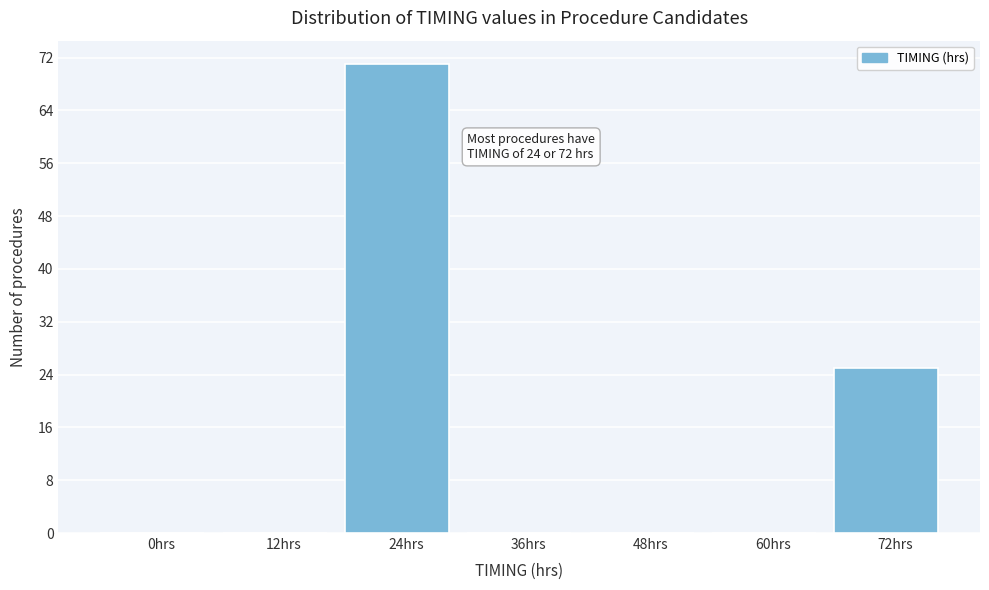

Reading left to right, transcribe all the data shown in this chart.

0hrs=0	12hrs=0	24hrs=71	36hrs=0	48hrs=0	60hrs=0	72hrs=25